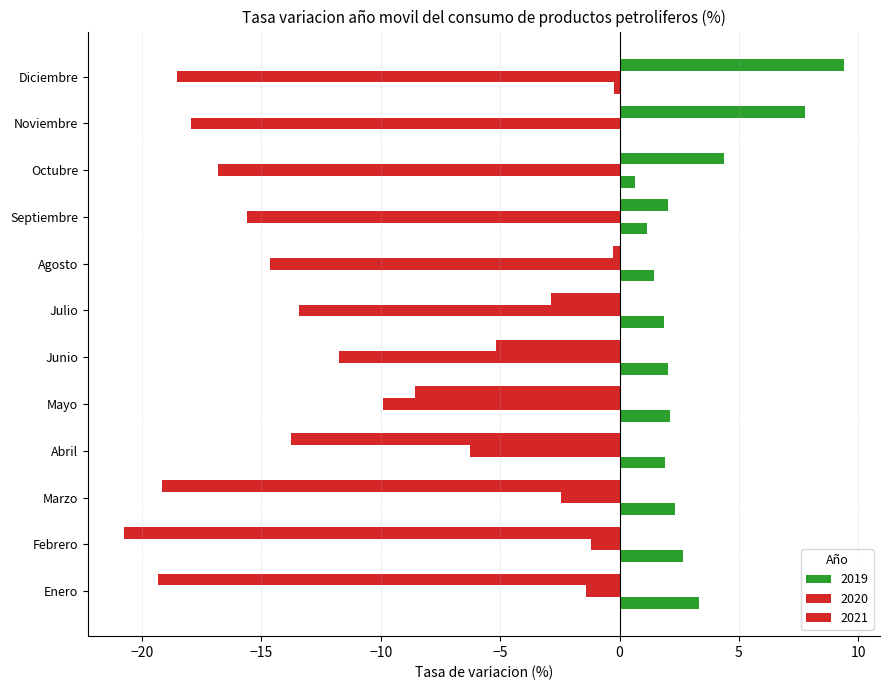

What is the sum of the 2020 values at Junio and Octubre?

-28.5